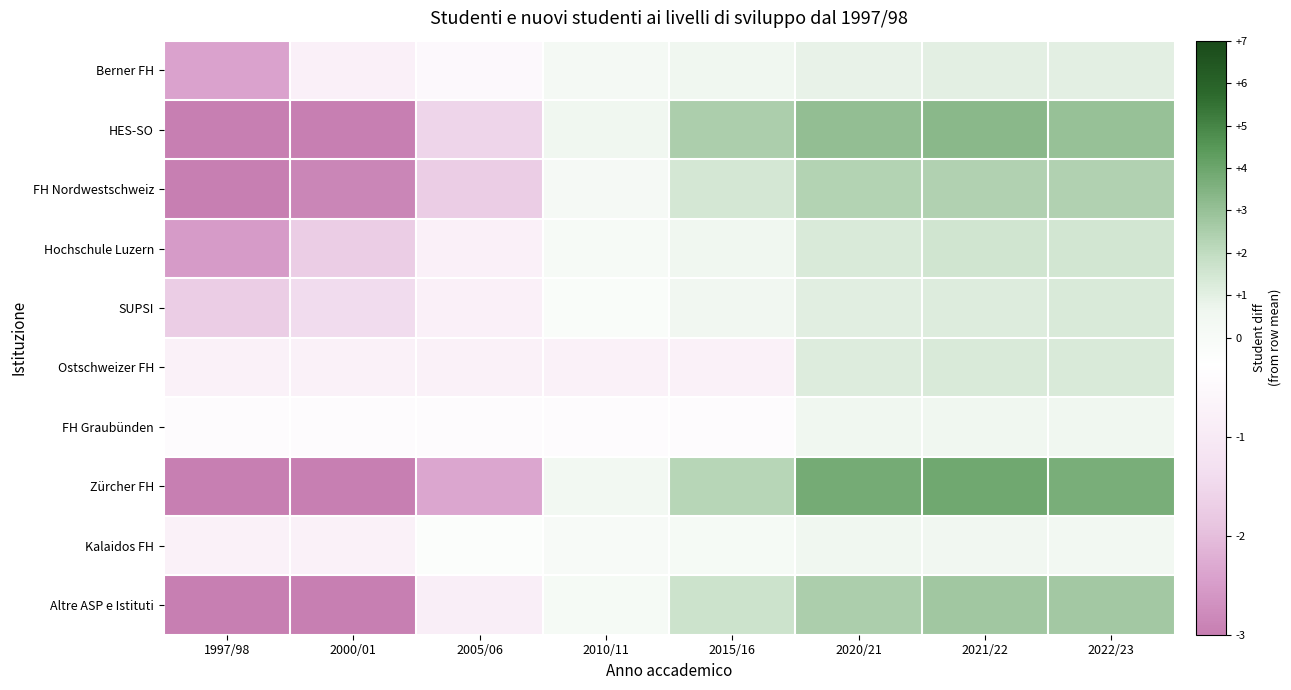

What is the minimum value shown in the chart?

-7.0